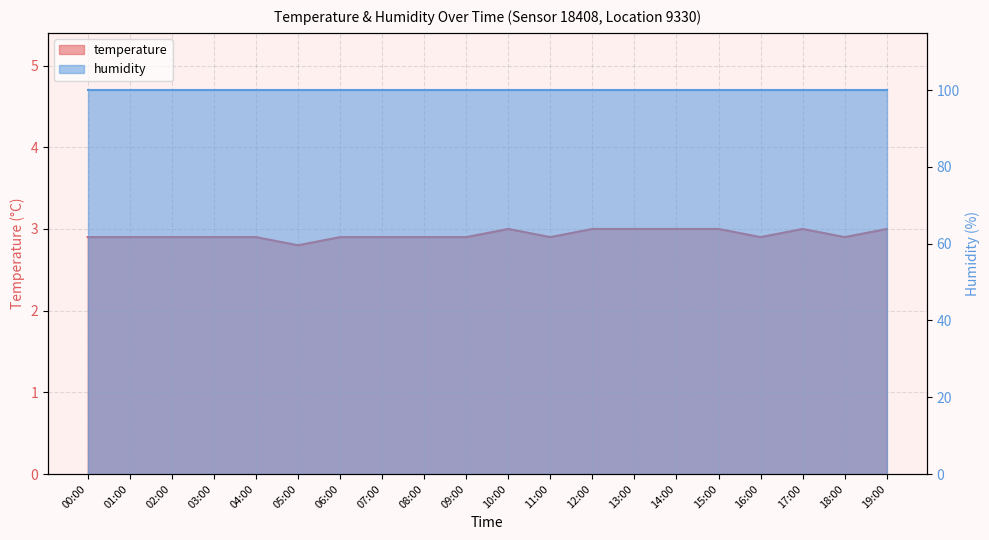

What is the sum of all values?

58.6